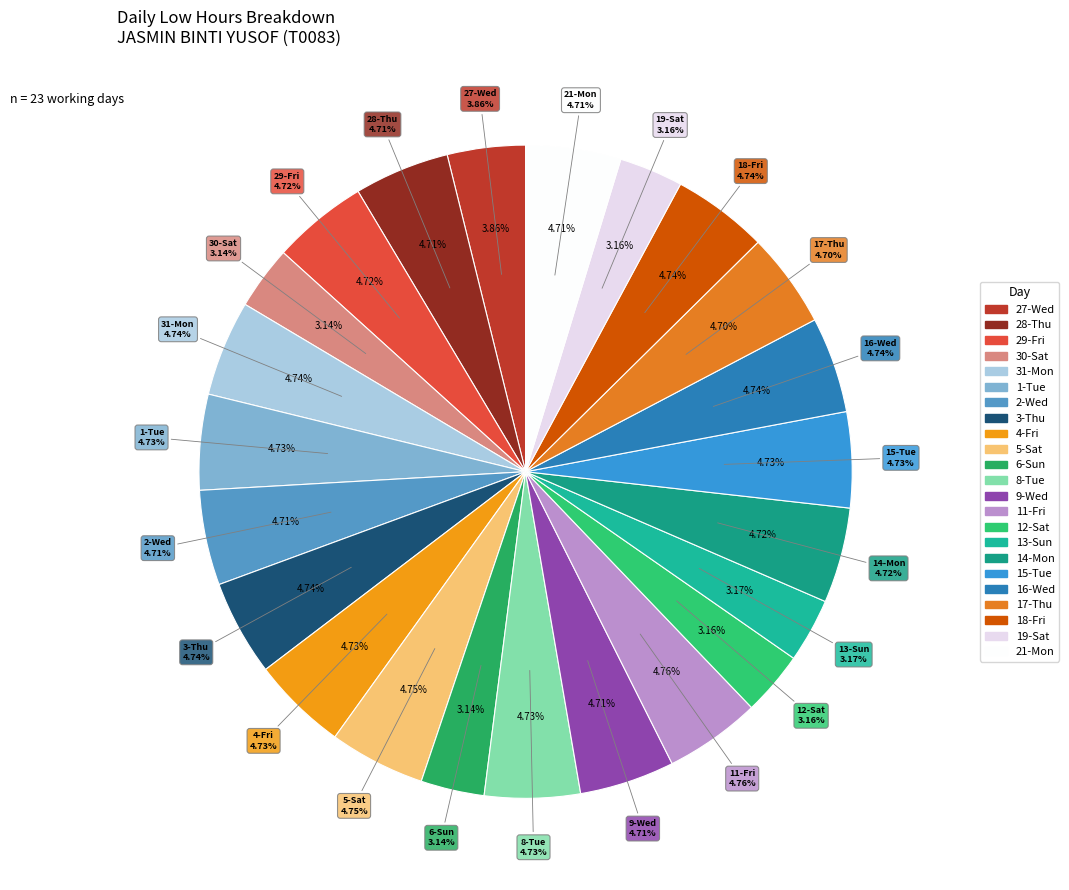

Which category has the smallest portion of the pie?

30-Sat